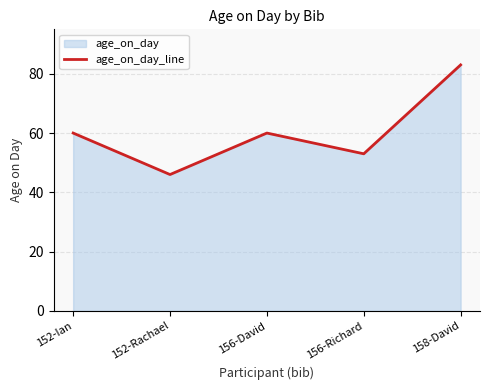

What is the ratio of the value at 158-David to the value at 156-Richard?

1.6